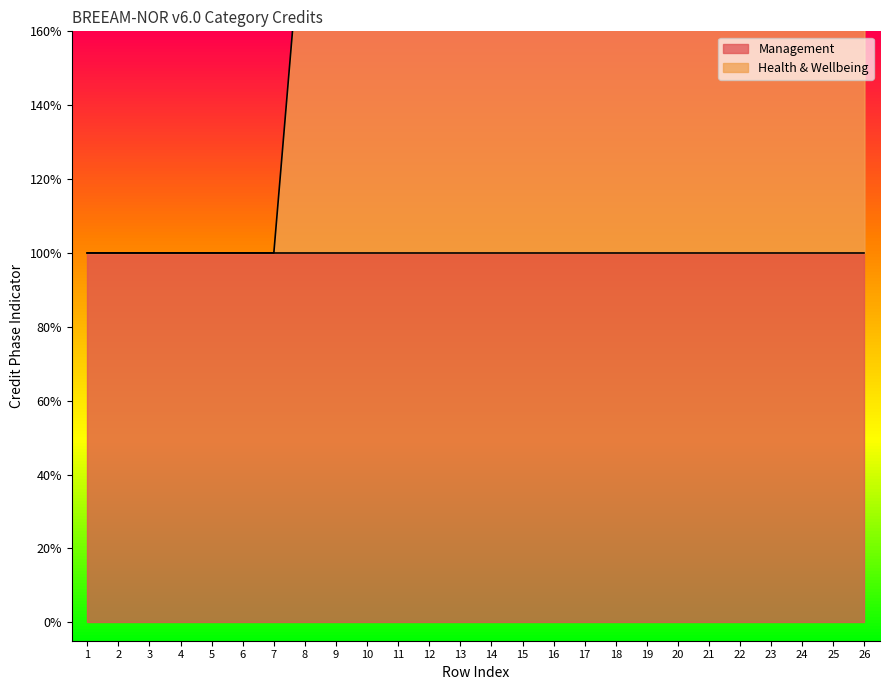

List the labels in order of value, largest first.

8, 9, 10, 11, 12, 13, 14, 15, 16, 17, 18, 19, 20, 21, 22, 23, 24, 25, 26, 1, 2, 3, 4, 5, 6, 7